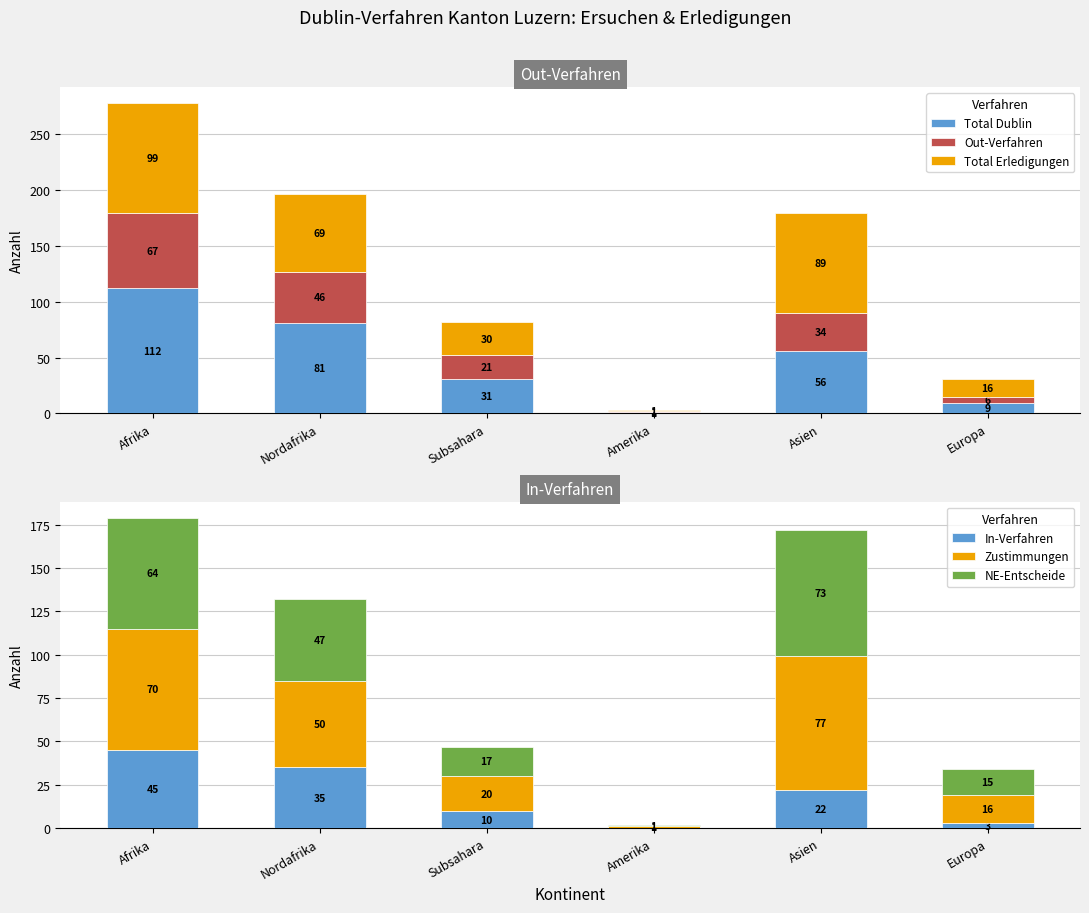

What is the total value across all series at Europa?

65